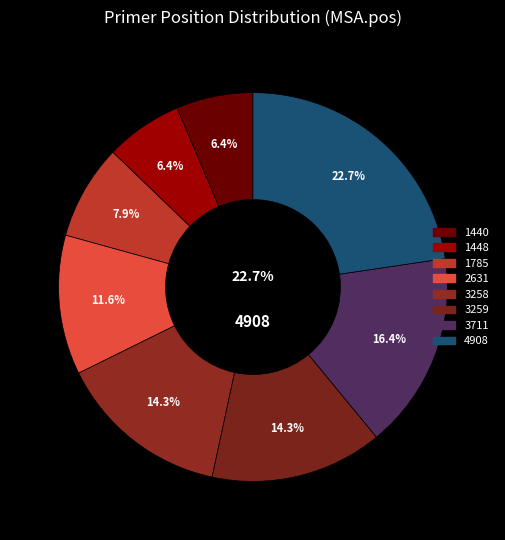

Which has a higher value, 3711 or 1448?

3711